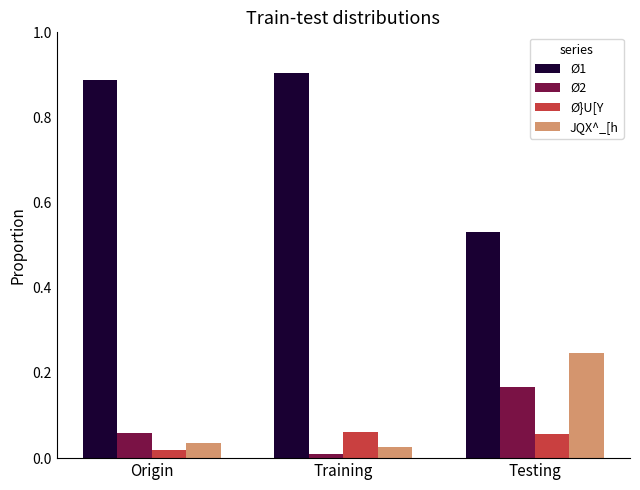

Does the chart contain any negative values?

No